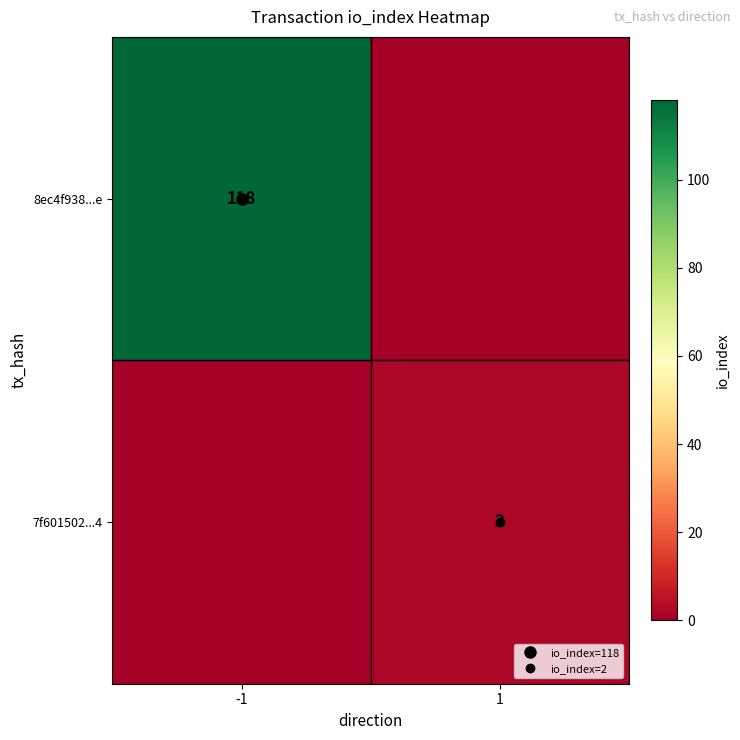

The 8ec4f938...e series shows -79 at 1. True or false?

False